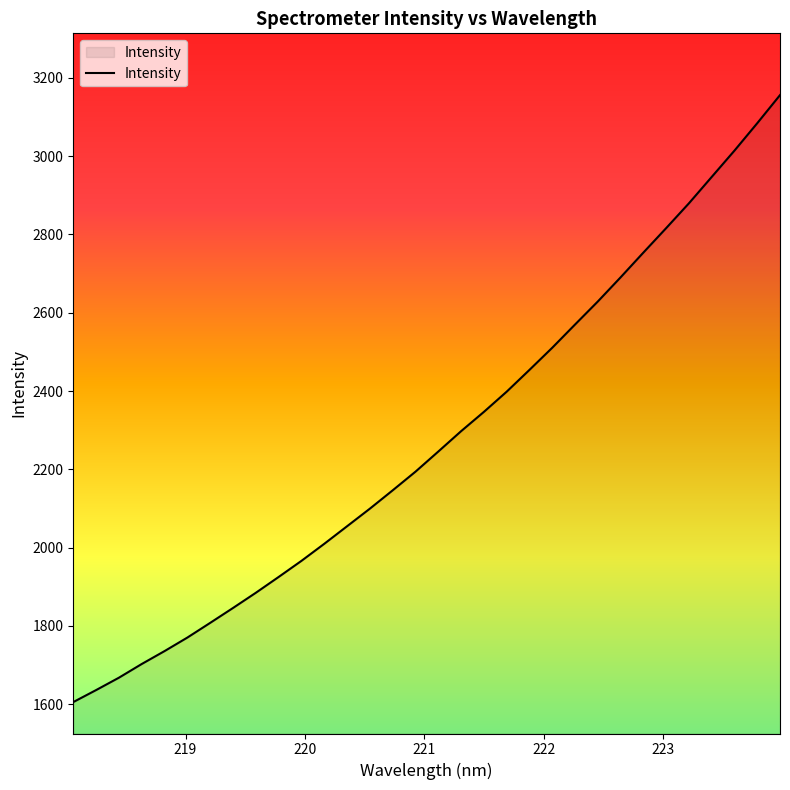

What is the minimum value shown in the chart?

1605.4